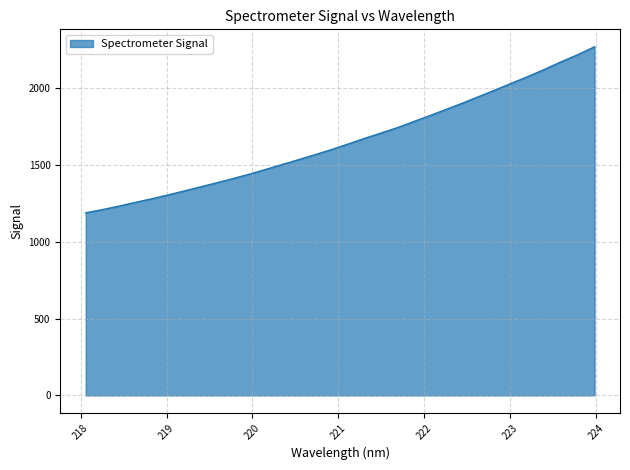

What is the minimum value shown in the chart?

1189.1